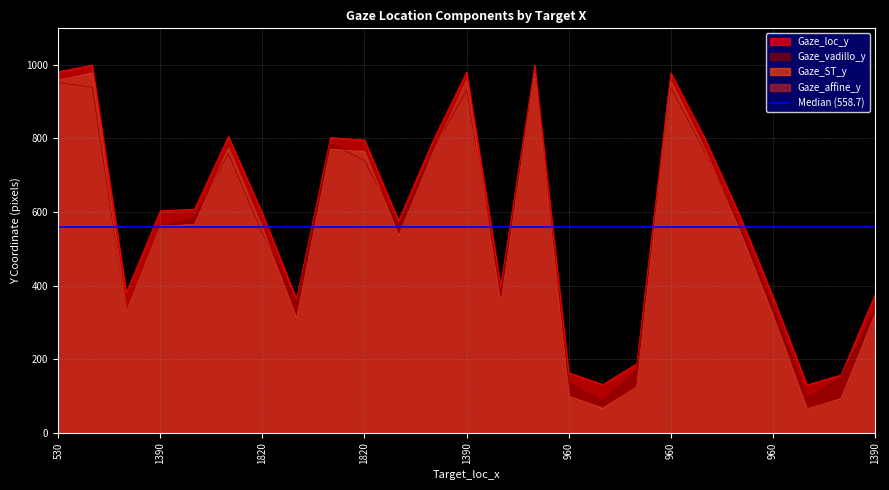

Count the number of categories in the chart.

25